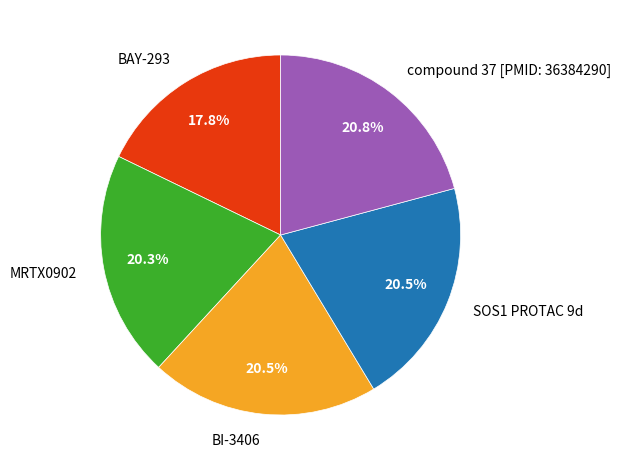

What is the ratio of the value at BI-3406 to the value at MRTX0902?

1.0